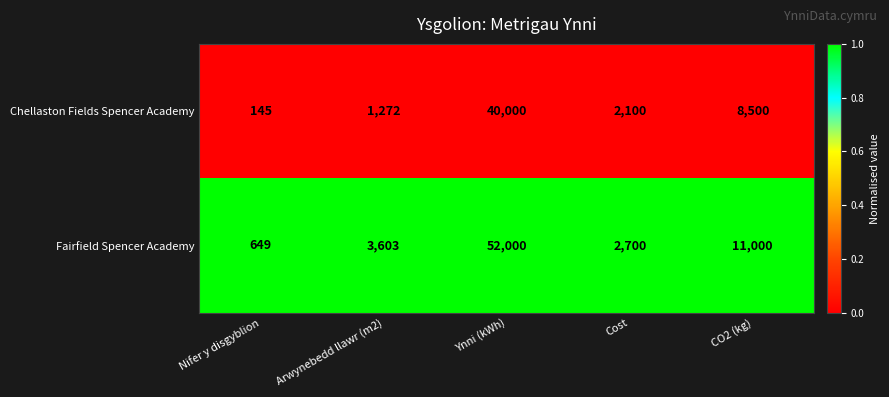

Reading left to right, what are all the values shown in this chart?

Chellaston Fields Spencer Academy: Nifer y disgyblion=145	Arwynebedd llawr (m2)=1272	Ynni (kWh)=40000	Cost=2100	CO2 (kg)=8500
Fairfield Spencer Academy: Nifer y disgyblion=649	Arwynebedd llawr (m2)=3603	Ynni (kWh)=52000	Cost=2700	CO2 (kg)=11000